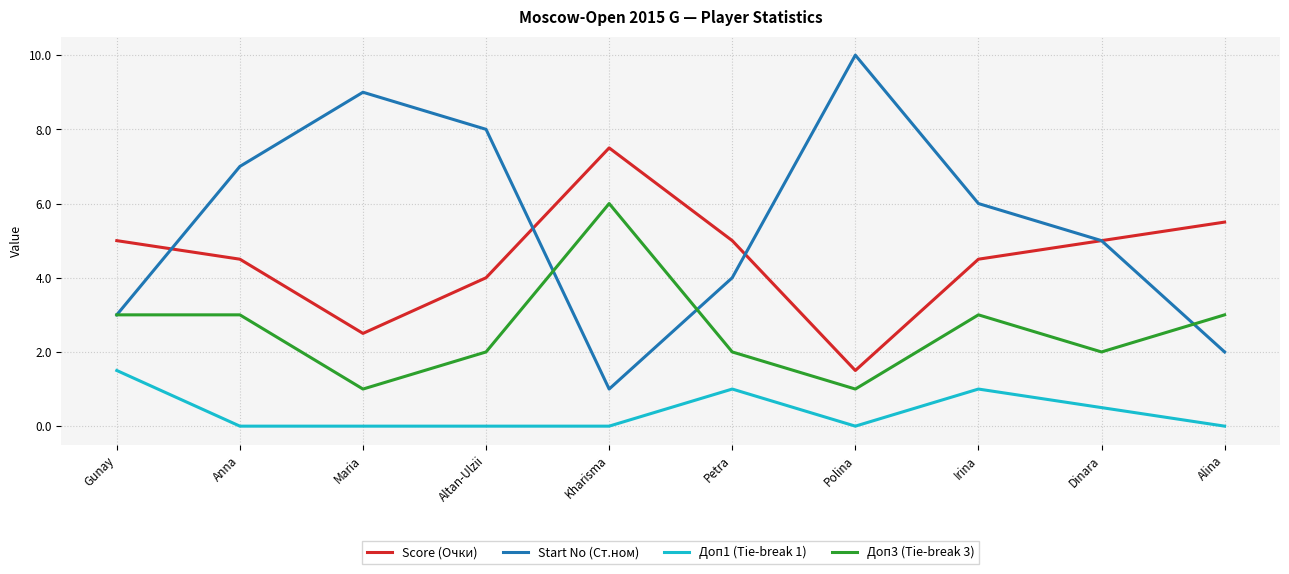

What is the average value of the Доп3 (Tie-break 3) series?

2.6